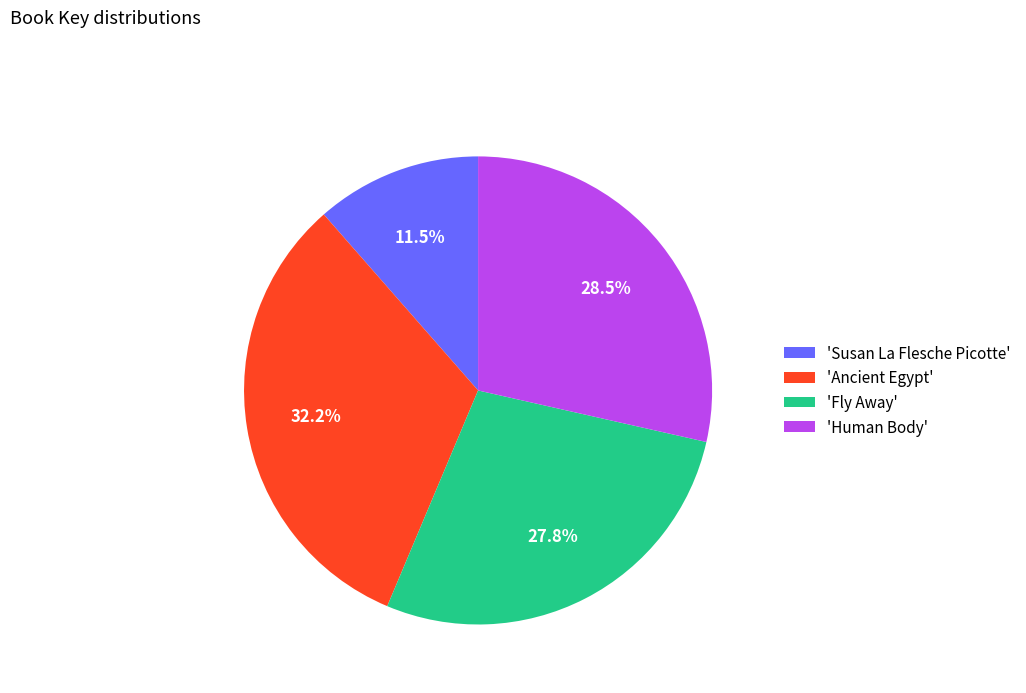

What is the total percentage of 'Ancient Egypt' and 'Human Body'?

60.7%